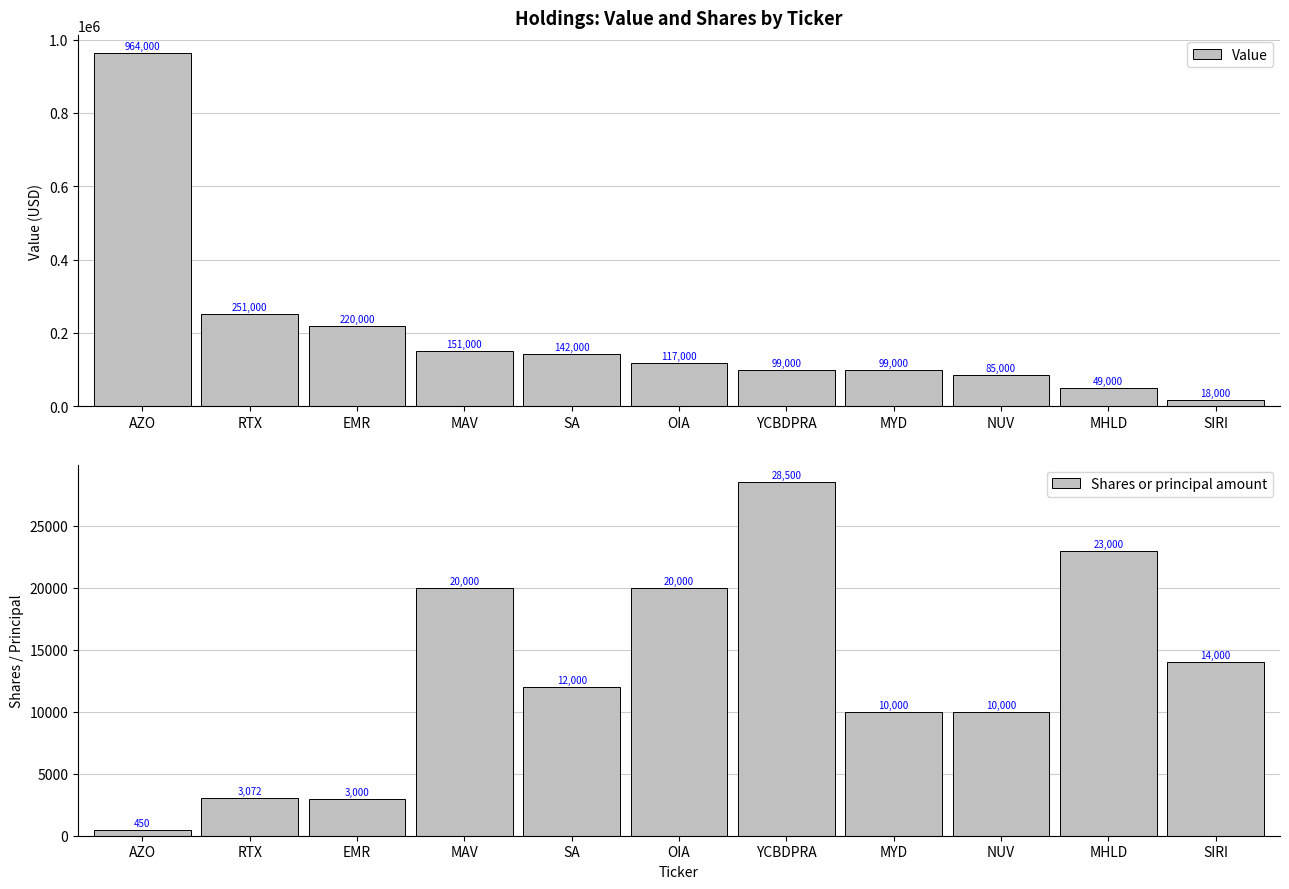

How many bars are there in each group?

2